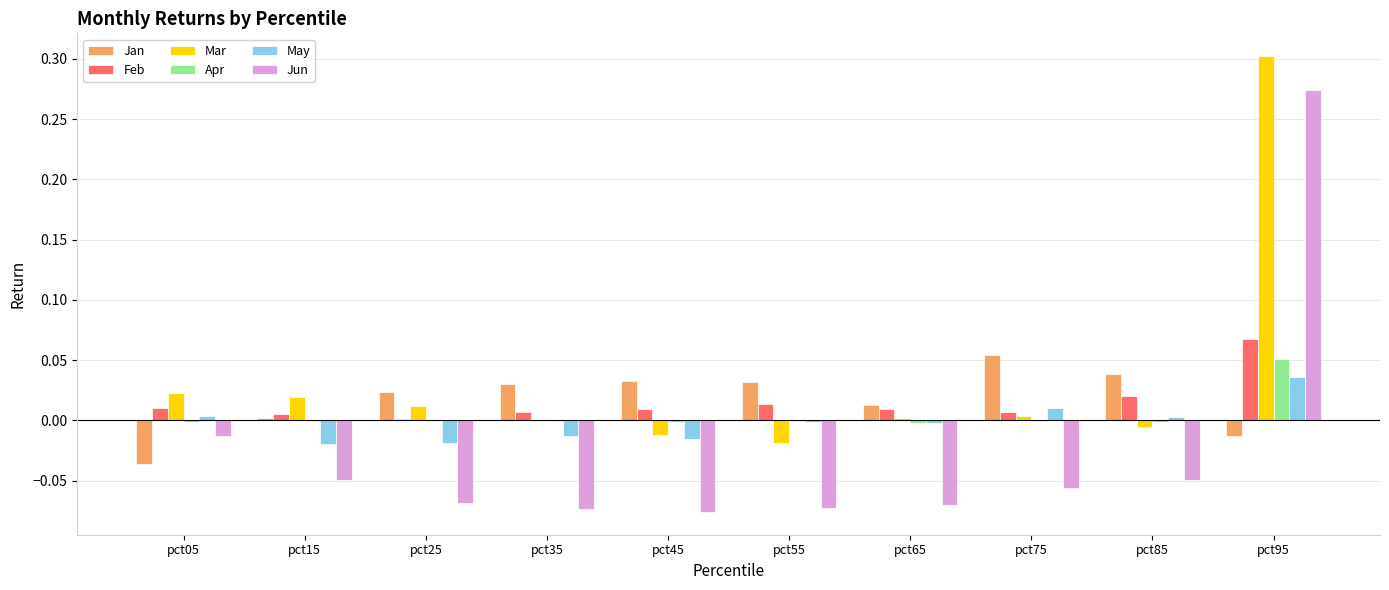

Which category has the highest value in the Feb series?

pct95